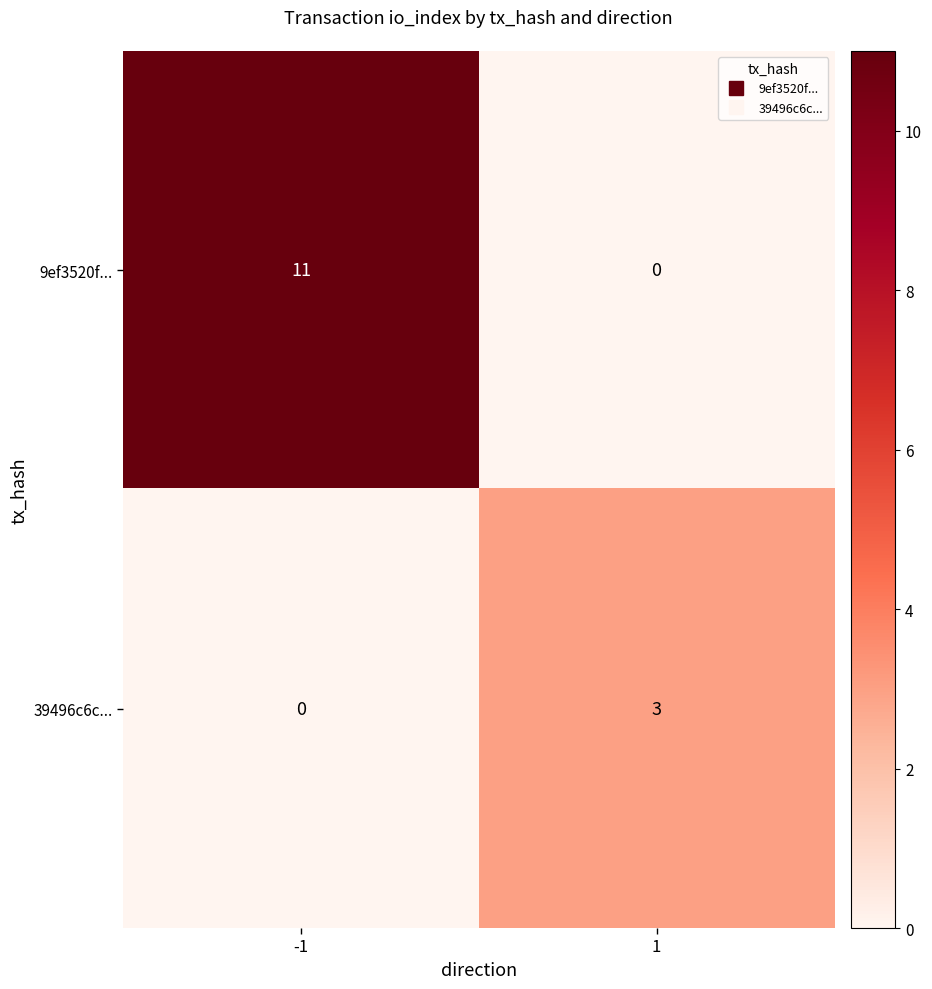

Which series changed the most between -1 and 1?

9ef3520f...